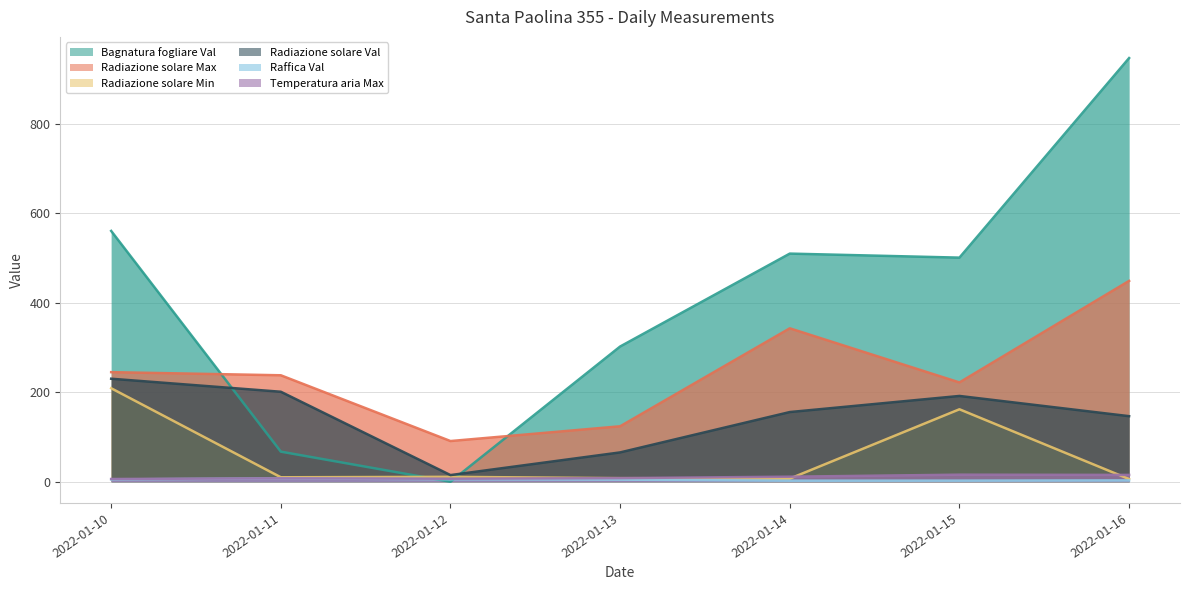

How many data points does each series have?

7